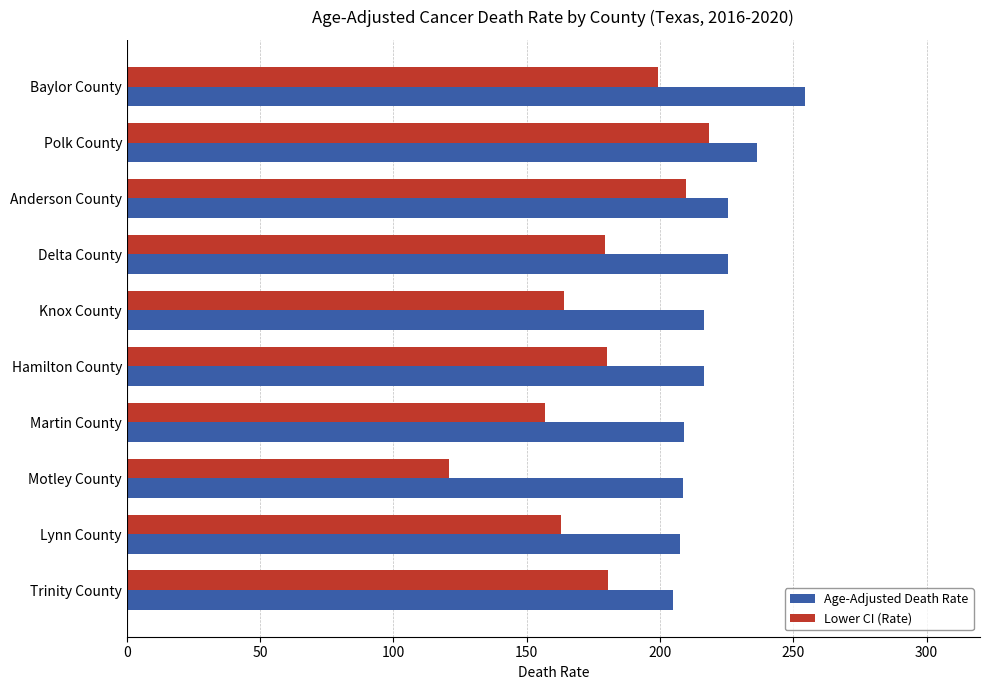

At which label does Lower CI (Rate) reach its minimum?

Motley County